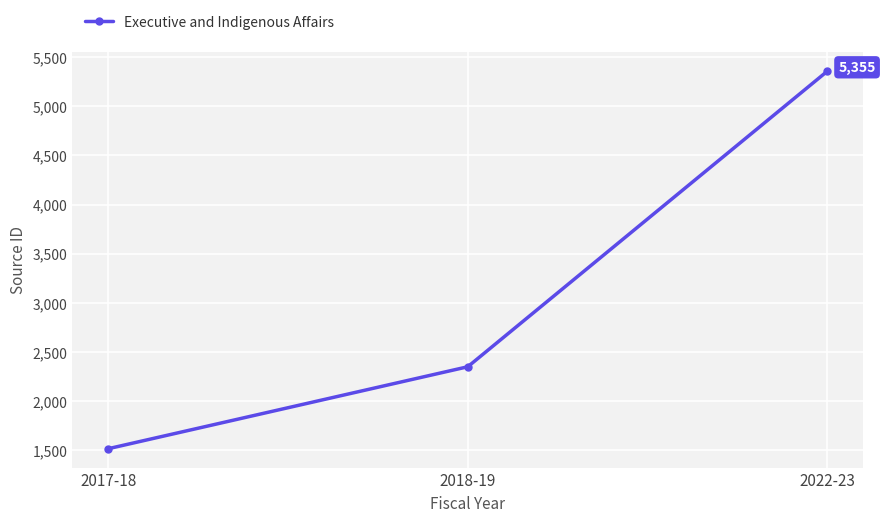

List the labels in order of value, largest first.

2022-23, 2018-19, 2017-18